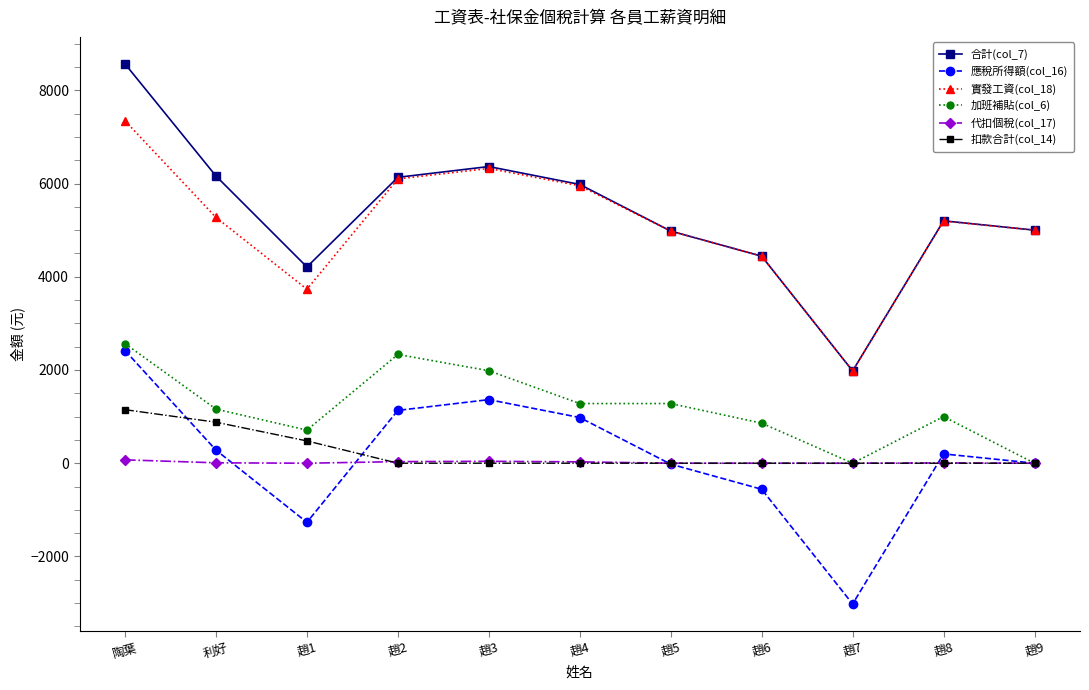

What is the maximum value for 應稅所得額(col_16)?

2417.4